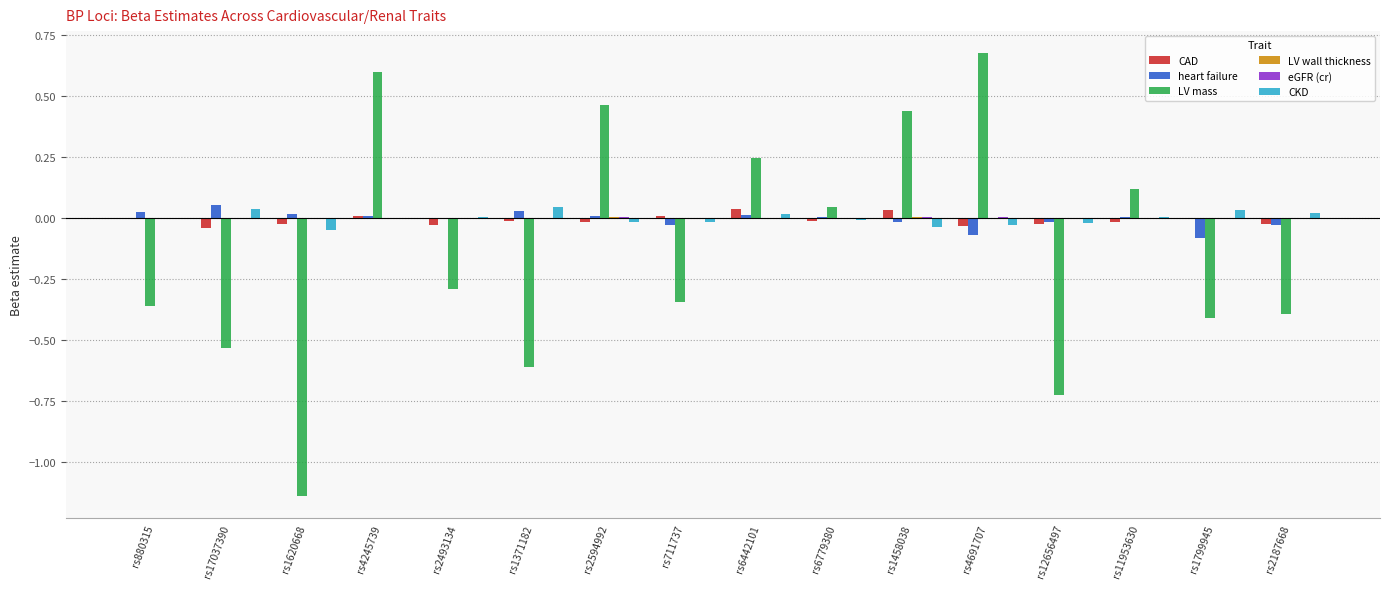

Is the value of heart failure at rs2187668 greater than the value of LV mass at rs1799945?

Yes